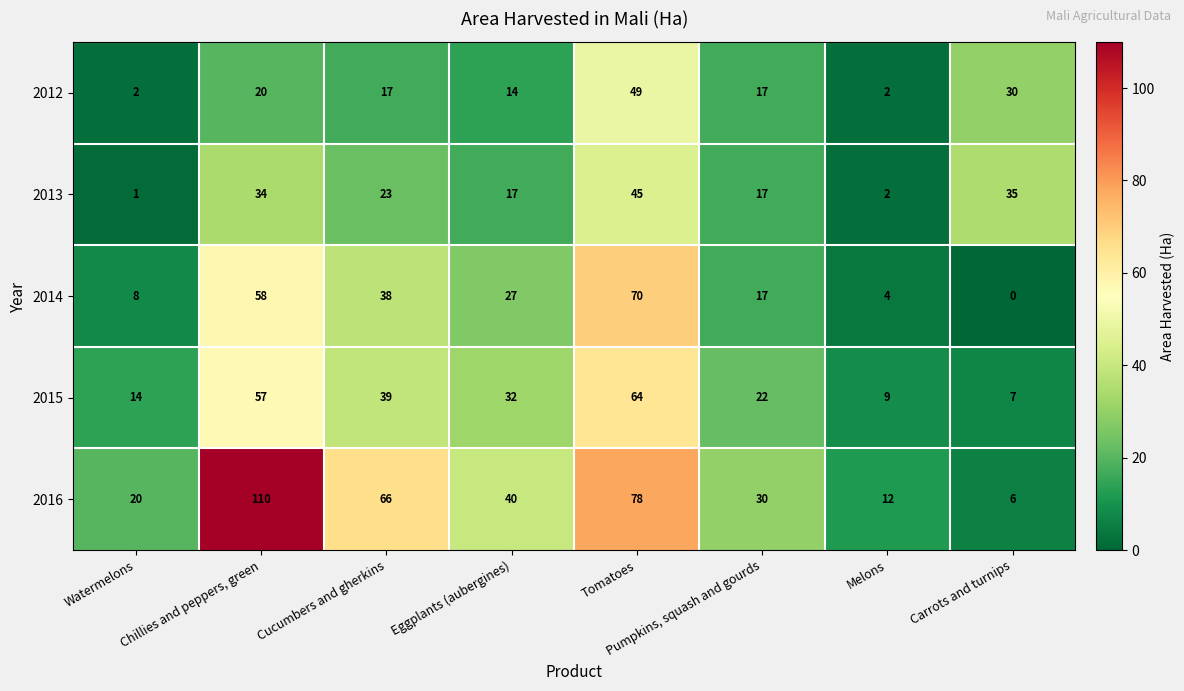

The 2014 series shows -41 at Carrots and turnips. True or false?

False